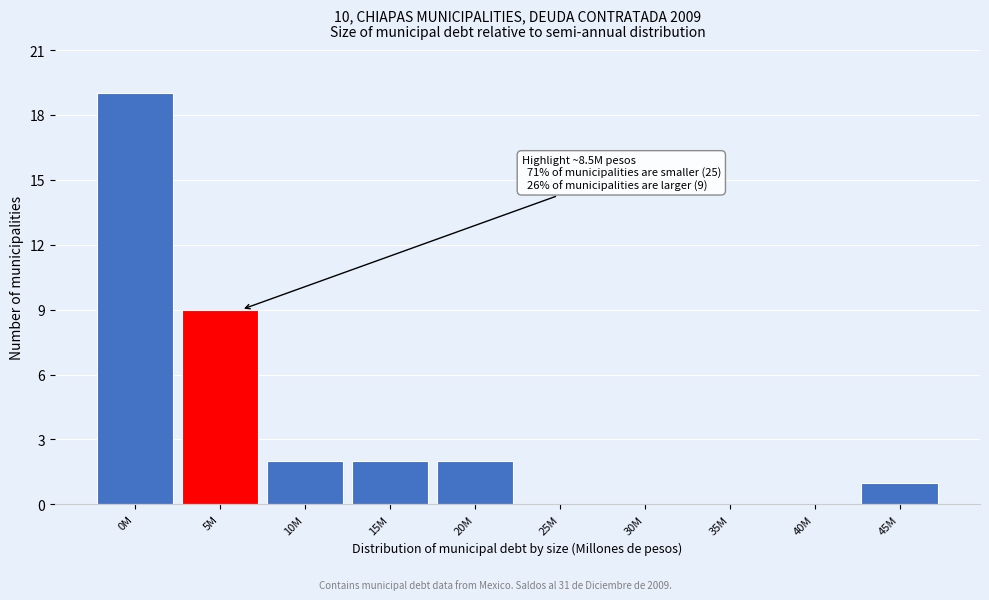

Reading left to right, what are all the values shown in this chart?

0M=19	5M=9	10M=2	15M=2	20M=2	25M=0	30M=0	35M=0	40M=0	45M=1